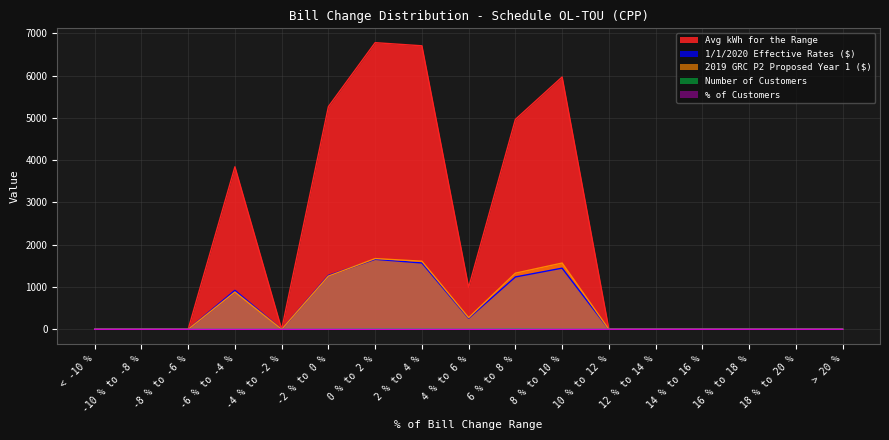

At which category does Avg kWh for the Range reach its first local peak?

-6 % to -4 %